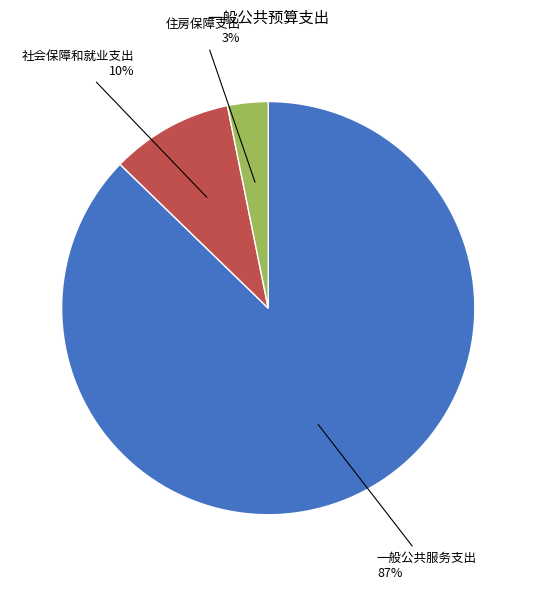

What is the largest slice in the pie chart?

一般公共服务支出